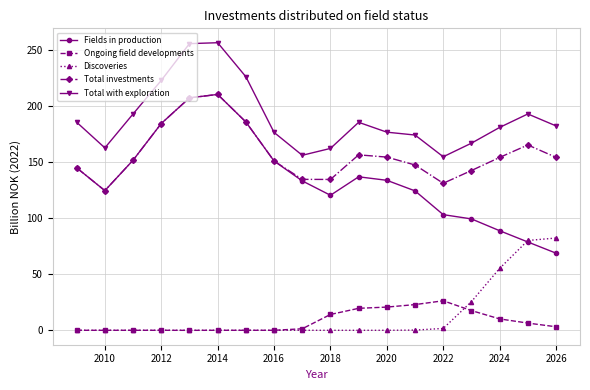

What is the maximum value shown in the chart?

256.4